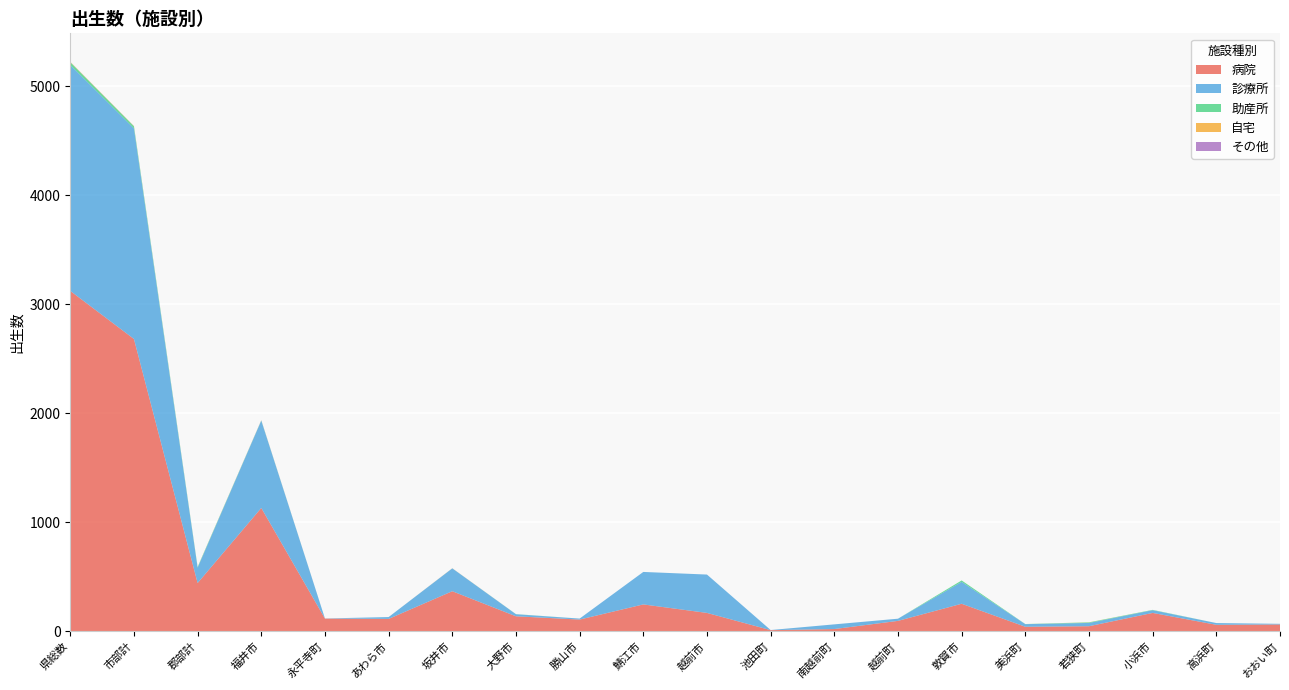

Reading left to right, what are all the values shown in this chart?

病院: 県総数=3121	市部計=2680	郡部計=441	福井市=1130	永平寺町=115	あわら市=112	坂井市=366	大野市=136	勝山市=106	鯖江市=245	越前市=167	池田町=9	南越前町=19	越前町=94	敦賀市=251	美浜町=40	若狭町=45	小浜市=167	高浜町=58	おおい町=61
診療所: 県総数=2073	市部計=1932	郡部計=141	福井市=801	永平寺町=1	あわら市=17	坂井市=210	大野市=19	勝山市=9	鯖江市=298	越前市=352	池田町=1	南越前町=43	越前町=20	敦賀市=201	美浜町=24	若狭町=30	小浜市=25	高浜町=16	おおい町=6
助産所: 県総数=25	市部計=19	郡部計=6	福井市=2	永平寺町=0	あわら市=0	坂井市=0	大野市=1	勝山市=0	鯖江市=0	越前市=0	池田町=0	南越前町=0	越前町=0	敦賀市=13	美浜町=1	若狭町=5	小浜市=3	高浜町=0	おおい町=0
自宅: 県総数=3	市部計=2	郡部計=1	福井市=1	永平寺町=0	あわら市=0	坂井市=1	大野市=0	勝山市=0	鯖江市=0	越前市=0	池田町=0	南越前町=0	越前町=0	敦賀市=0	美浜町=0	若狭町=1	小浜市=0	高浜町=0	おおい町=0
その他: 県総数=1	市部計=1	郡部計=0	福井市=1	永平寺町=0	あわら市=0	坂井市=0	大野市=0	勝山市=0	鯖江市=0	越前市=0	池田町=0	南越前町=0	越前町=0	敦賀市=0	美浜町=0	若狭町=0	小浜市=0	高浜町=0	おおい町=0